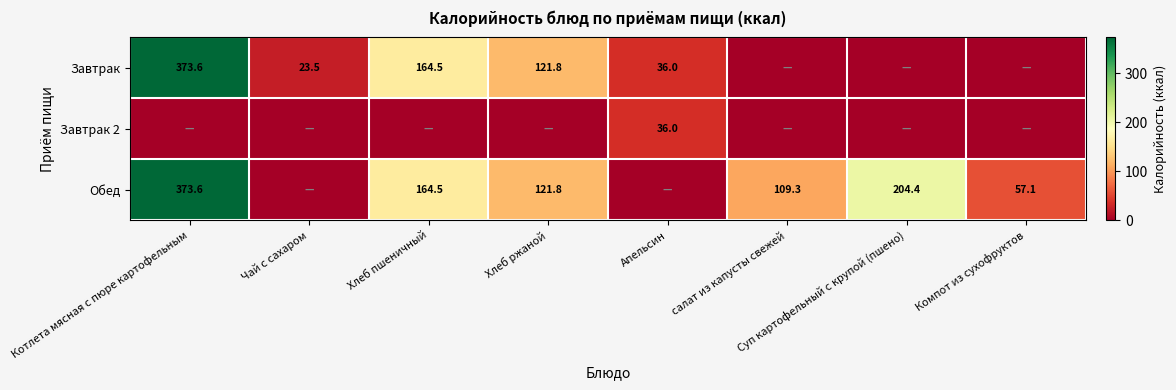

What is the maximum value shown in the chart?

373.6